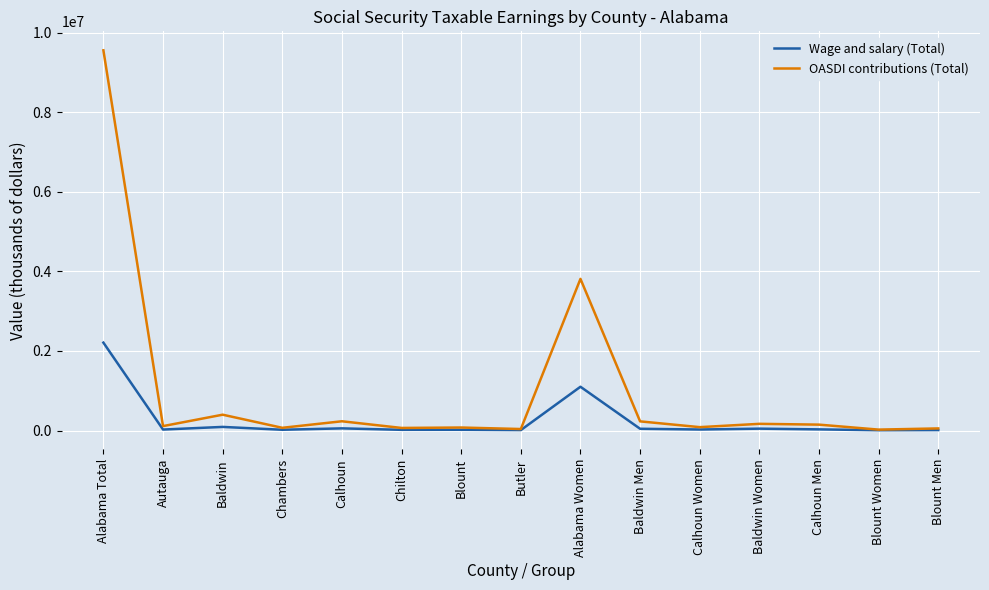

What is the maximum value shown in the chart?

9561013